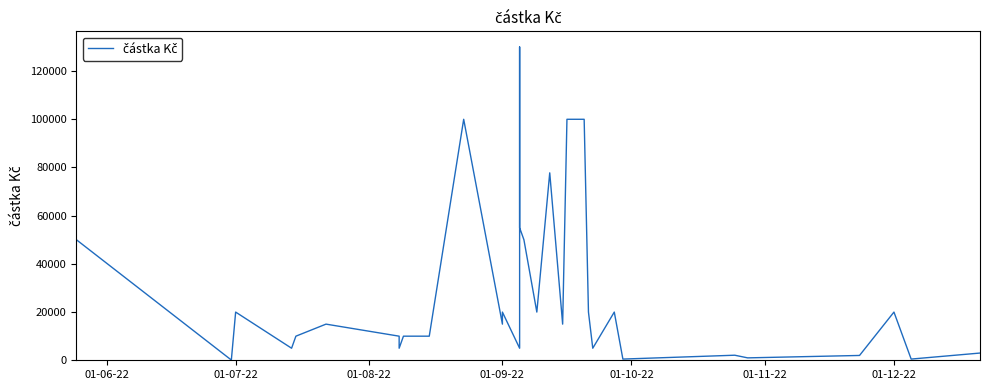

Reading right to left, transcribe all the data shown in this chart.

3000	500	20000	2000	1000	2100	500	20000	5000	20000	100000	100000	15000	77777	20000	50000	55000	130000	5000	20000	15000	100000	10000	10000	5000	10000	15000	10000	5000	20000	100	50000